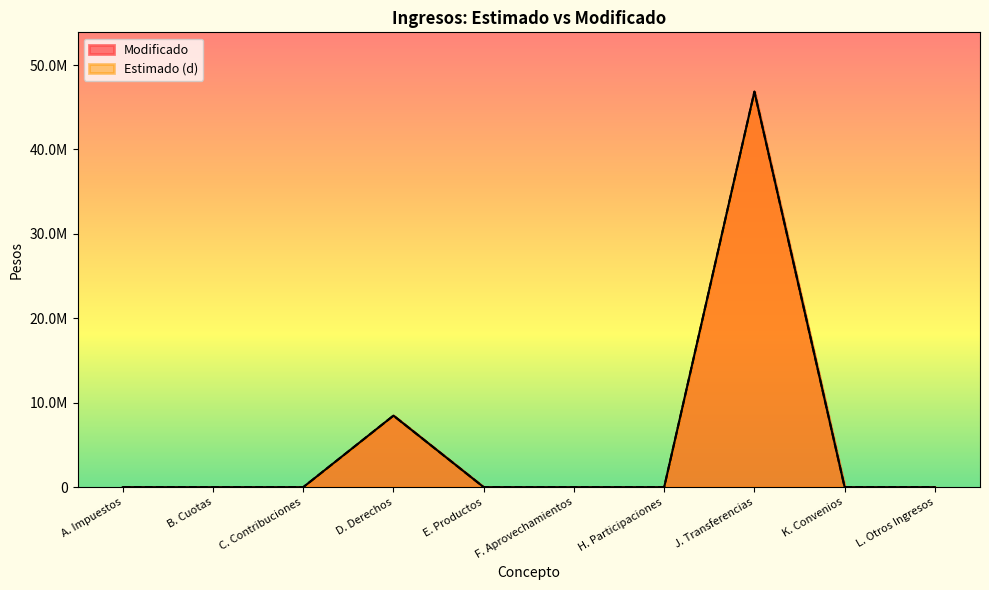

How many categories are shown in the chart?

10